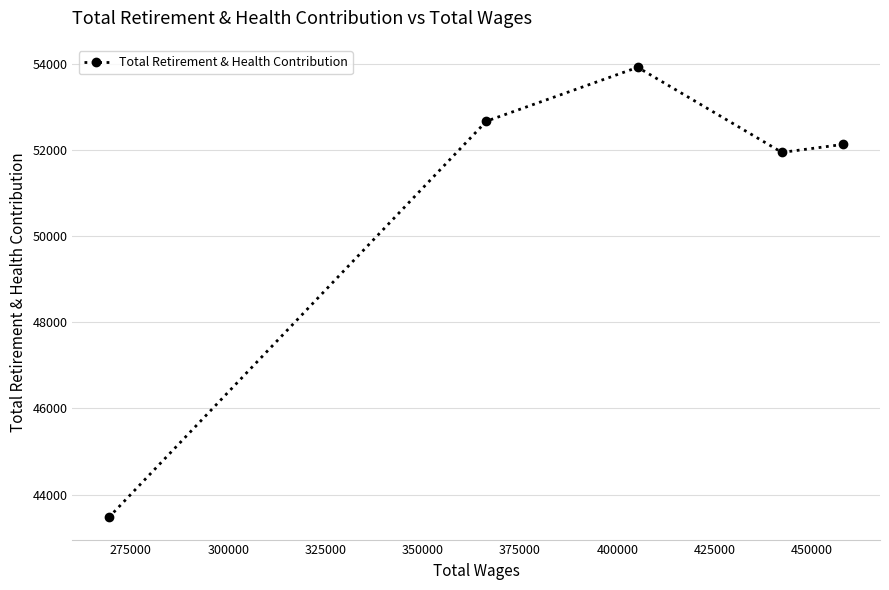

What is the maximum value shown in the chart?

53917